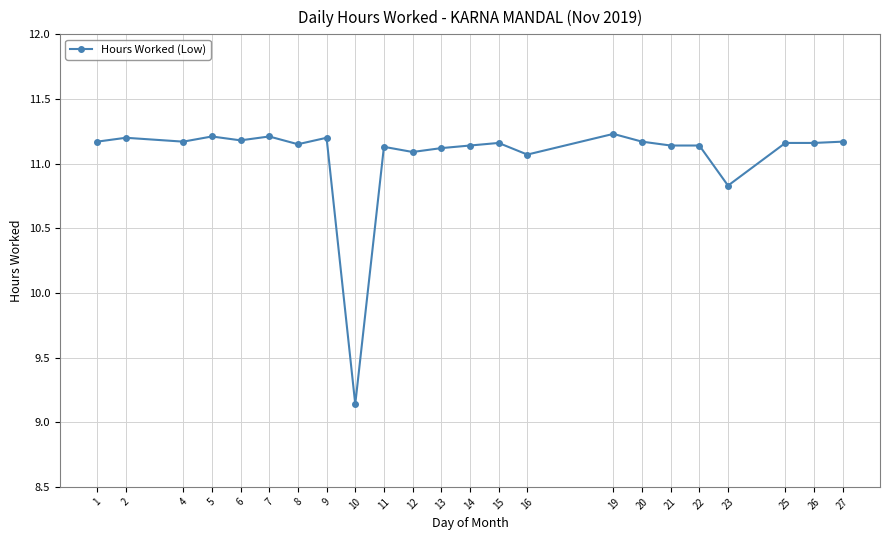

Which label corresponds to the smallest value in the chart?

10